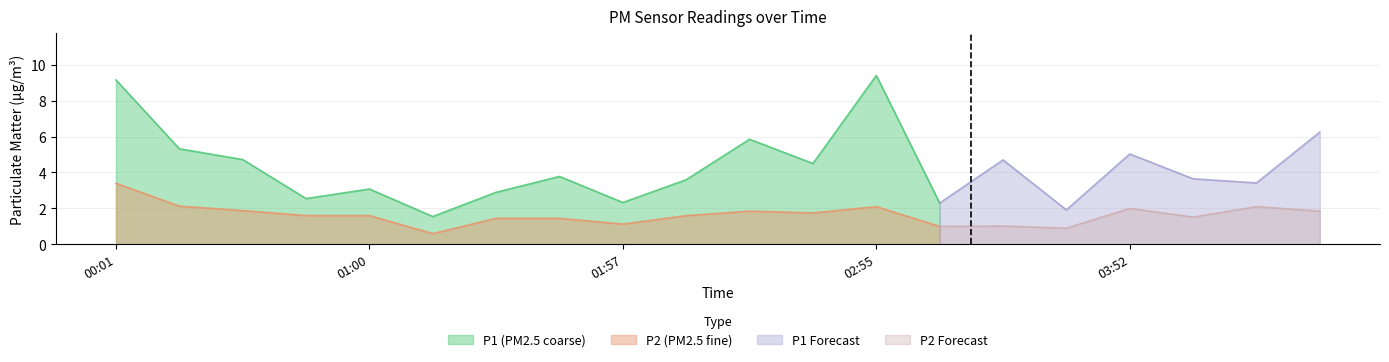

Which label corresponds to the smallest value in the chart?

01:14